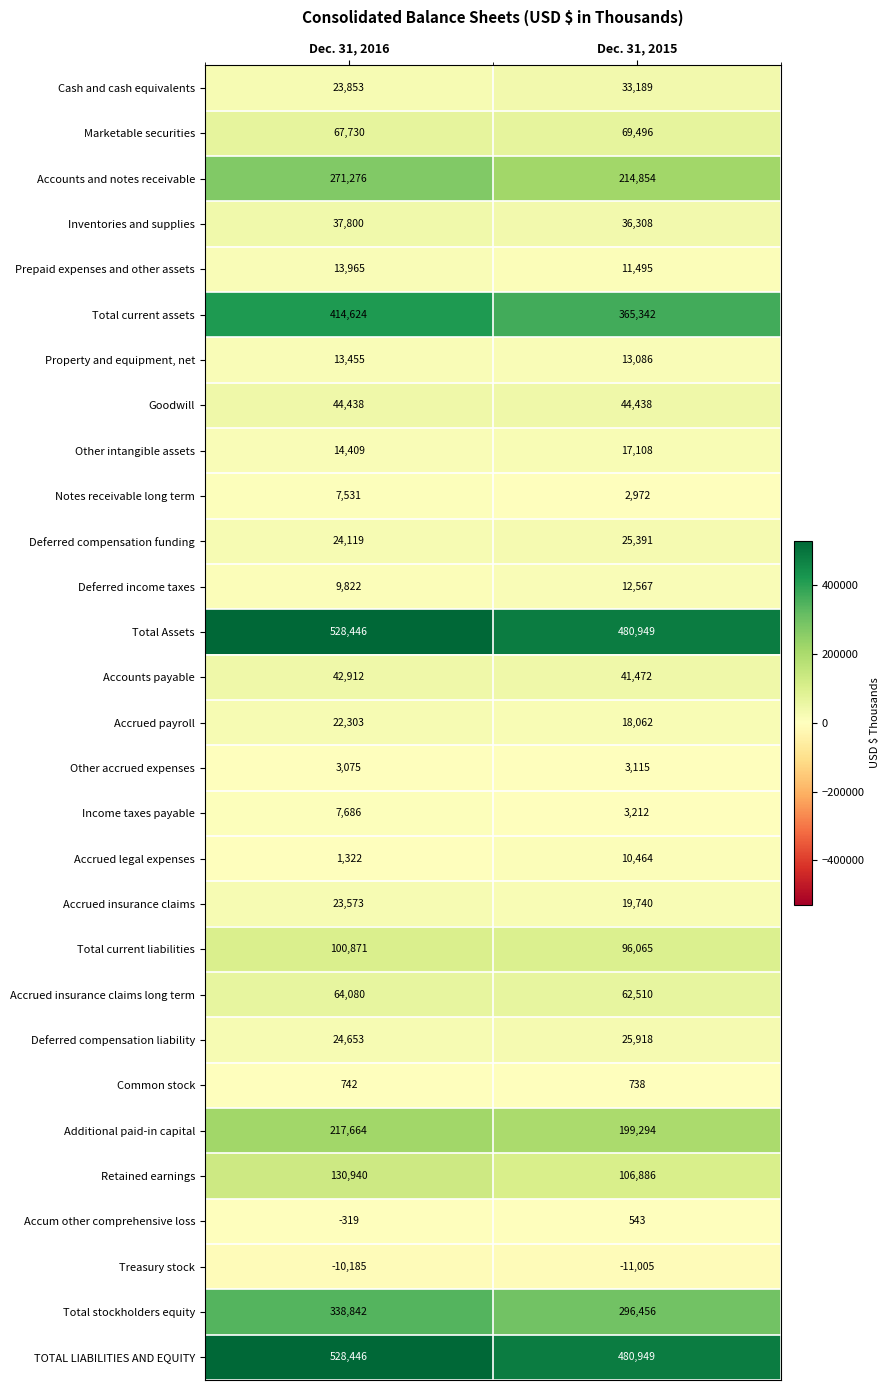

Between Dec. 31, 2016 and Dec. 31, 2015, which series saw the biggest shift?

Accounts and notes receivable